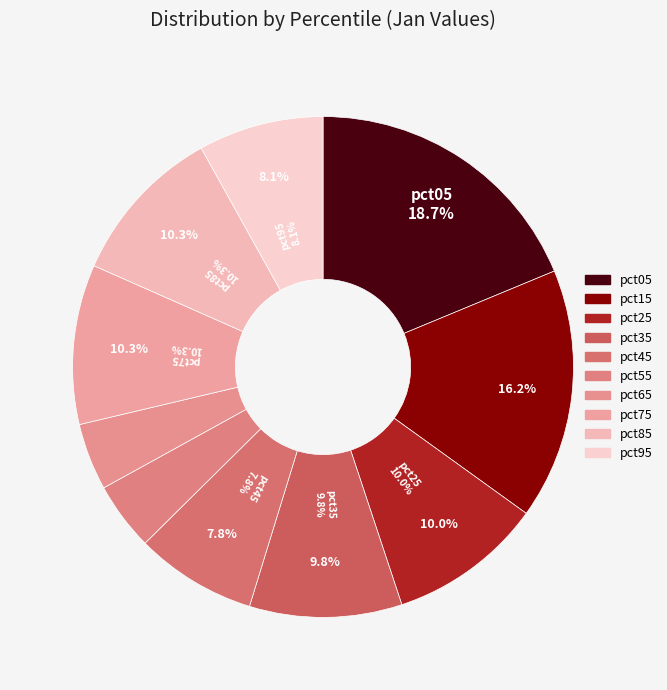

What is the largest slice in the pie chart?

pct05